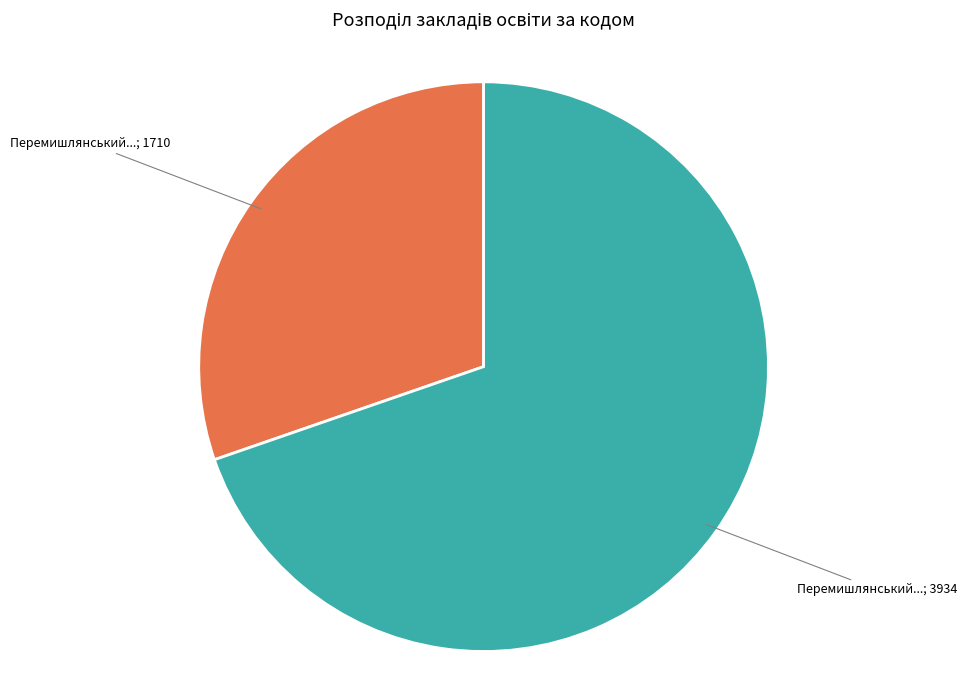

Count the number of slices in the pie.

2